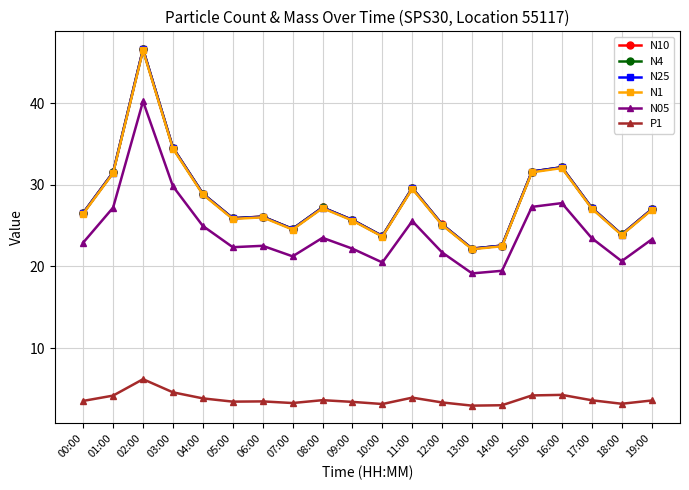

How many data points does each series have?

20